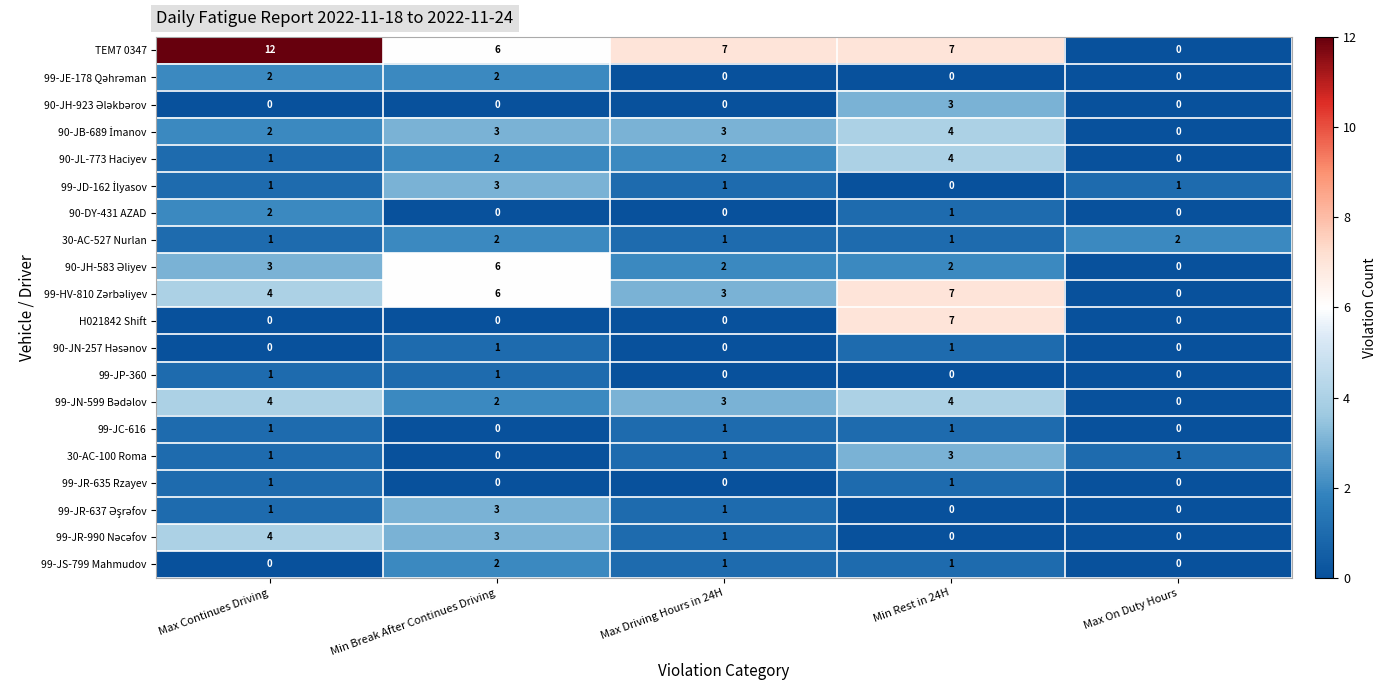

What is the total value across all series at Min Rest in 24H?

47